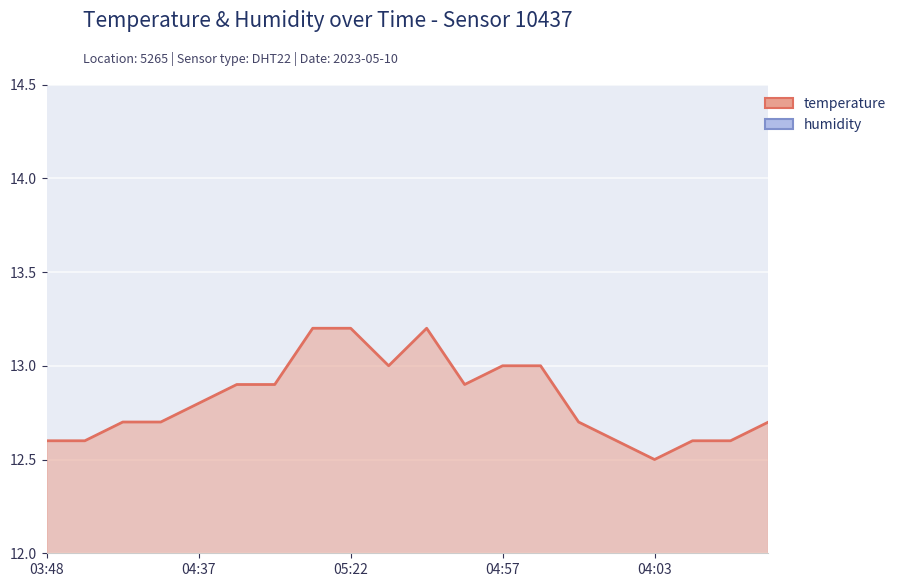

What is the difference between the maximum and minimum values?

0.7